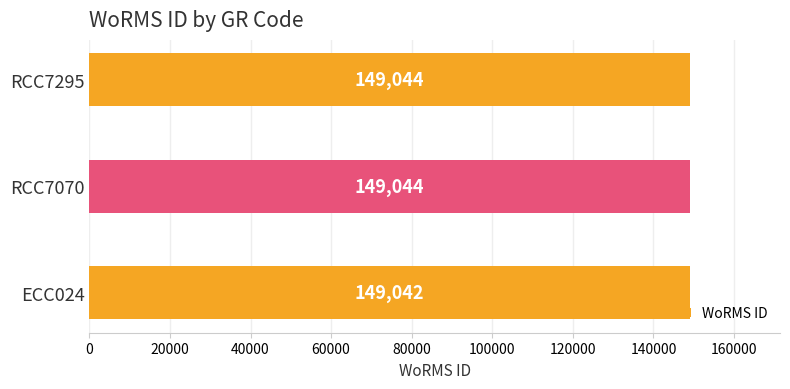

Approximately how many times larger is the value at ECC024 compared to RCC7295?

1.0